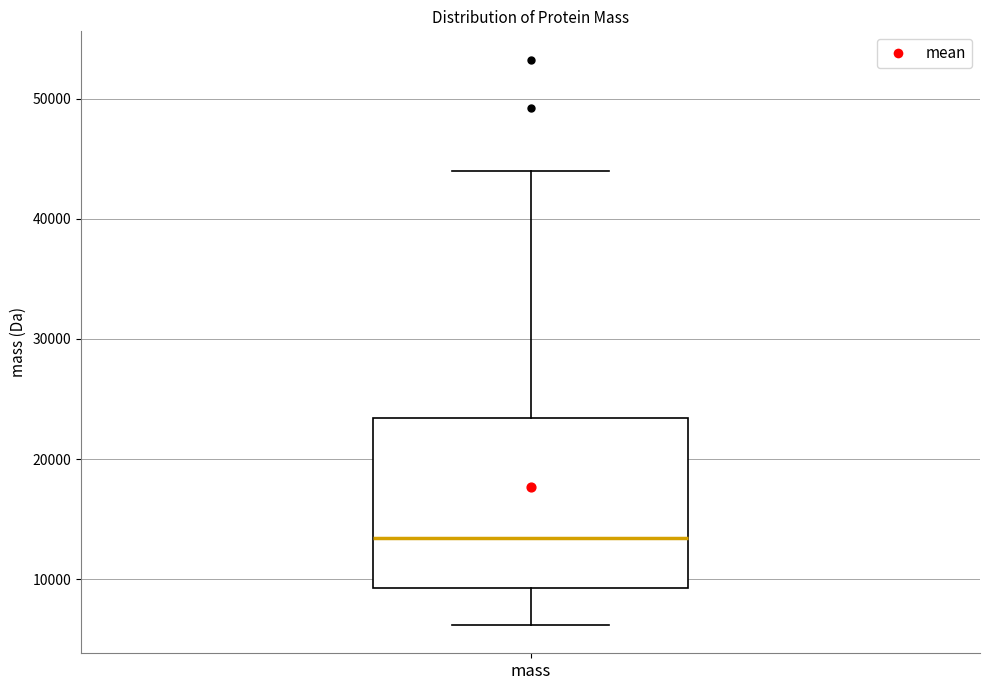

Transcribe this box plot: give where the median line is, the range the box spans, and where the two whiskers end, as read against the y-axis. The values are not printed on the chart, so give them approximately, as read against the axis.

median 13000, box 9000 to 23000, whiskers 6000 to 44000